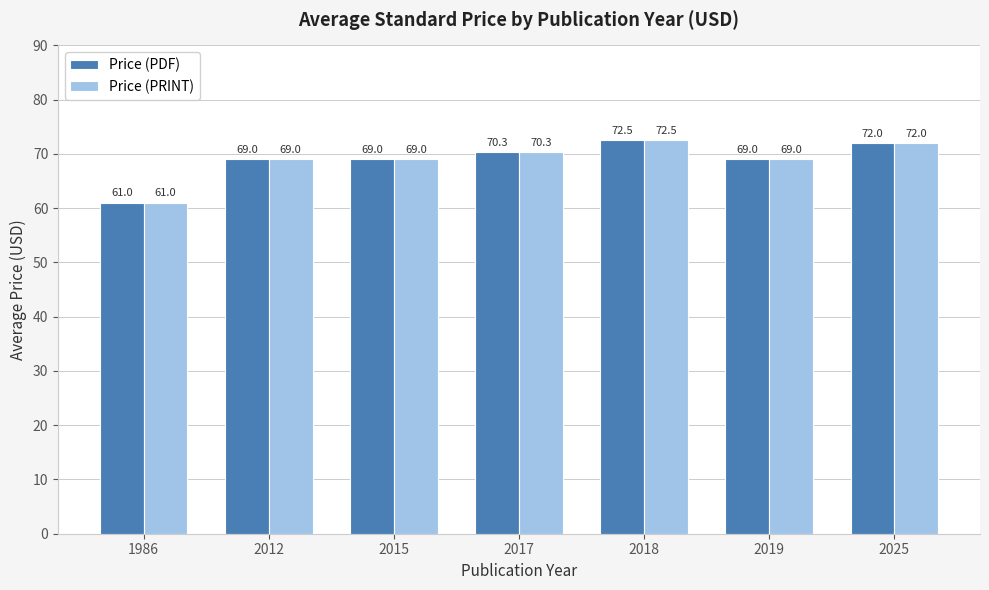

At which label does Price (PRINT) reach its peak?

2018